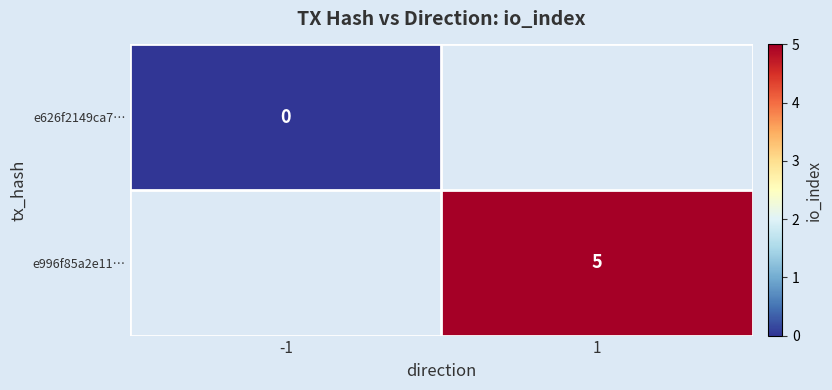

What is the greatest value displayed?

5.0